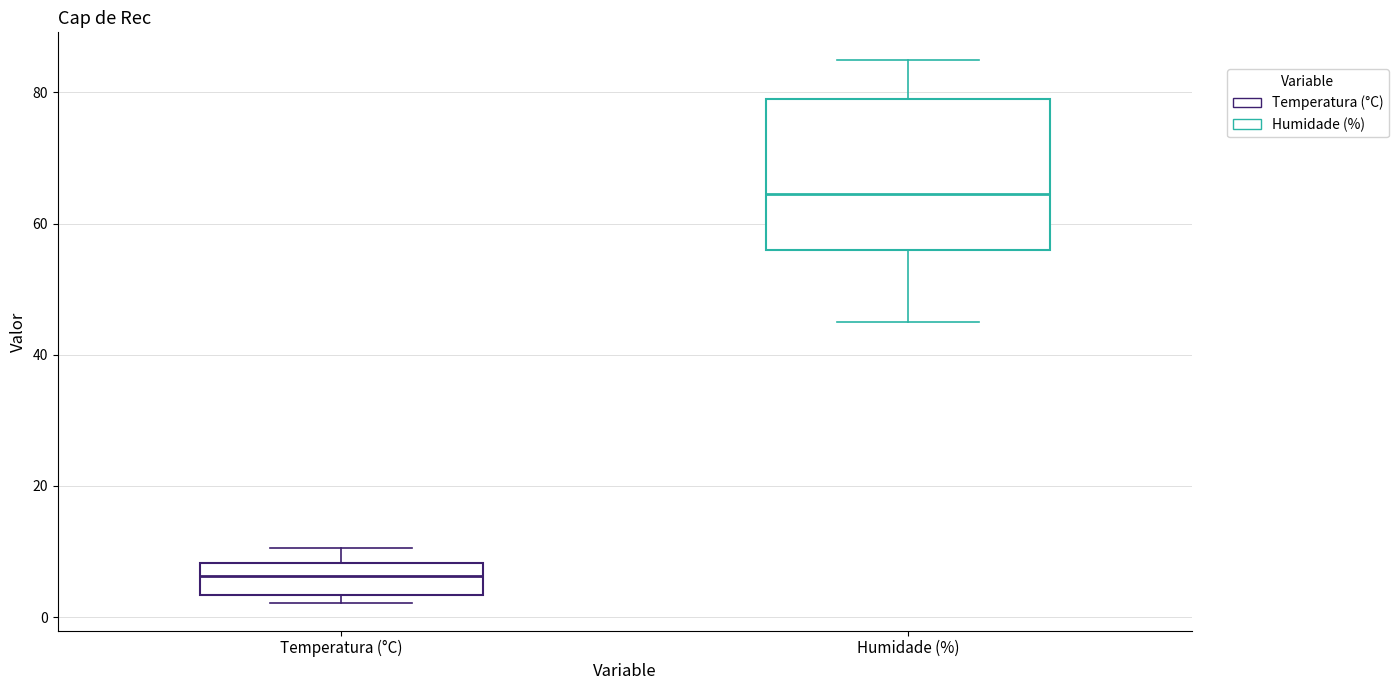

Reading left to right, transcribe this box plot: for each box, give where its median line is, the range the box spans, and where its two whiskers end, as read against the y-axis. The values are not printed on the chart, so give them approximately, as read against the axis.

Temperatura (°C): median 6, box 4 to 8, whiskers 2 to 10
Humidade (%): median 64, box 56 to 80, whiskers 46 to 86